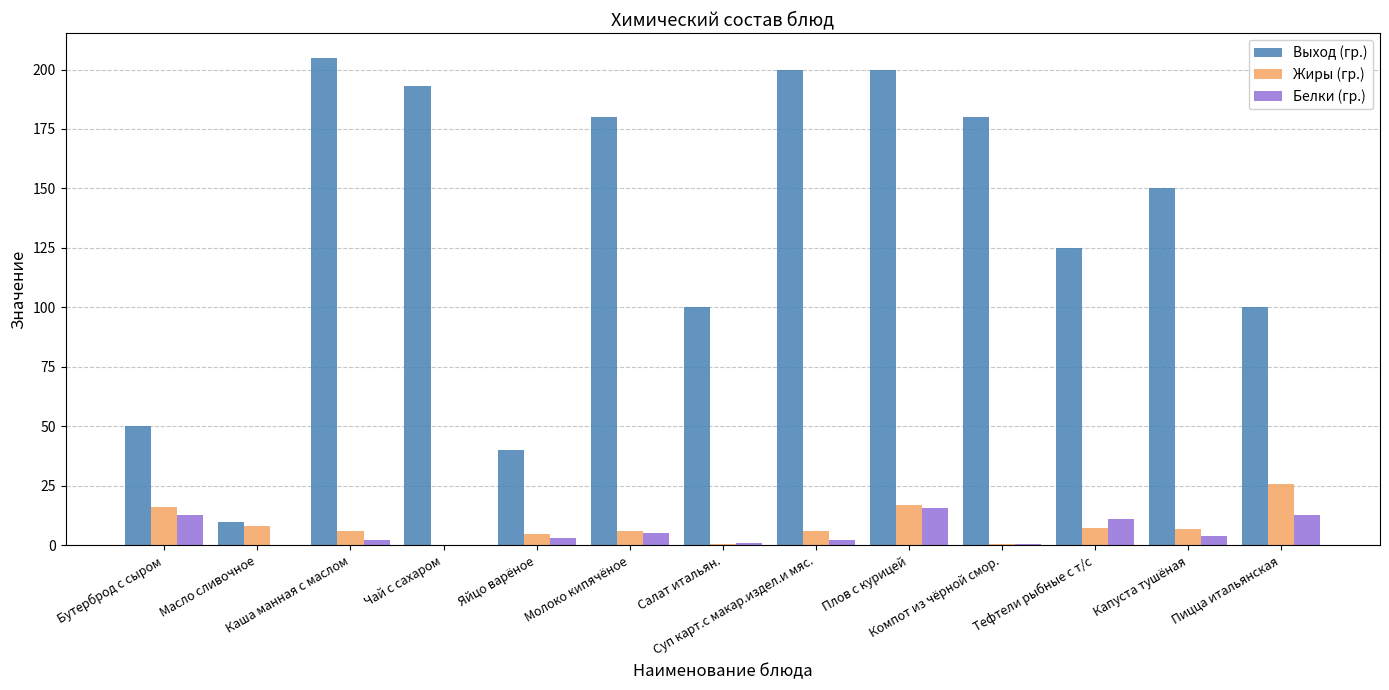

Which series has the largest total across all categories?

Выход (гр.)